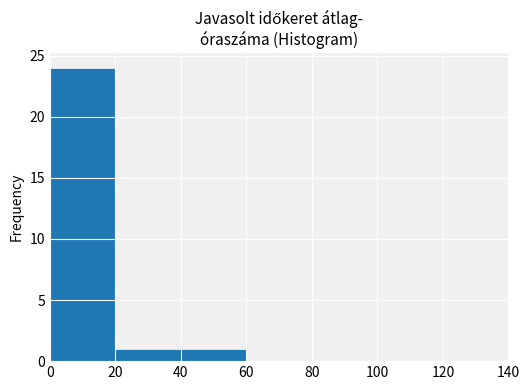

Reading left to right, list every bar in this chart as the range it spans on the x-axis followed by its height. The values are not printed on the chart, so give them approximately, as read against the axis.

0 to 20: 24
20 to 40: 1
40 to 60: 1
60 to 80: 0
80 to 100: 0
100 to 120: 0
120 to 140: 0